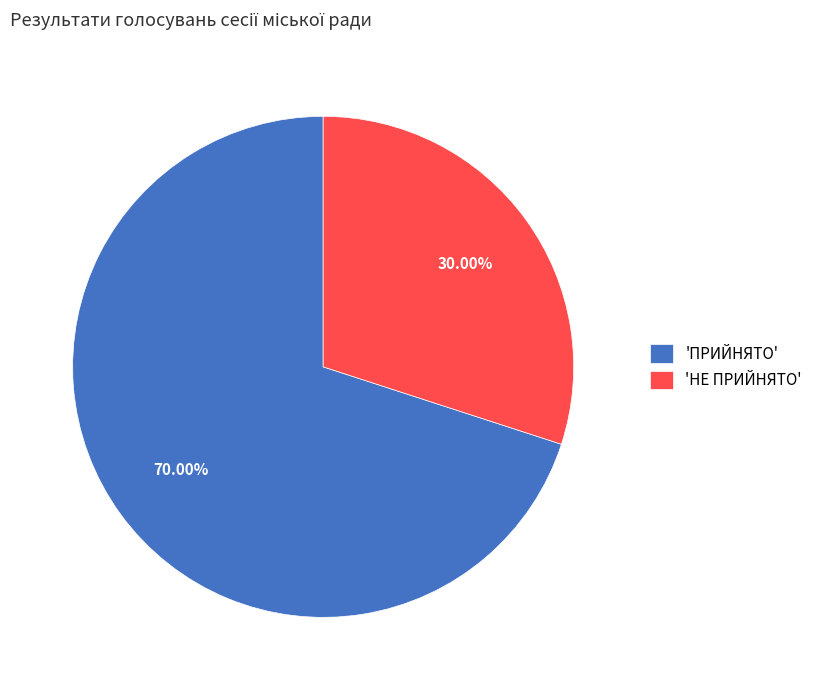

Do 'НЕ ПРИЙНЯТО' and 'ПРИЙНЯТО' together represent more than half of the pie?

Yes